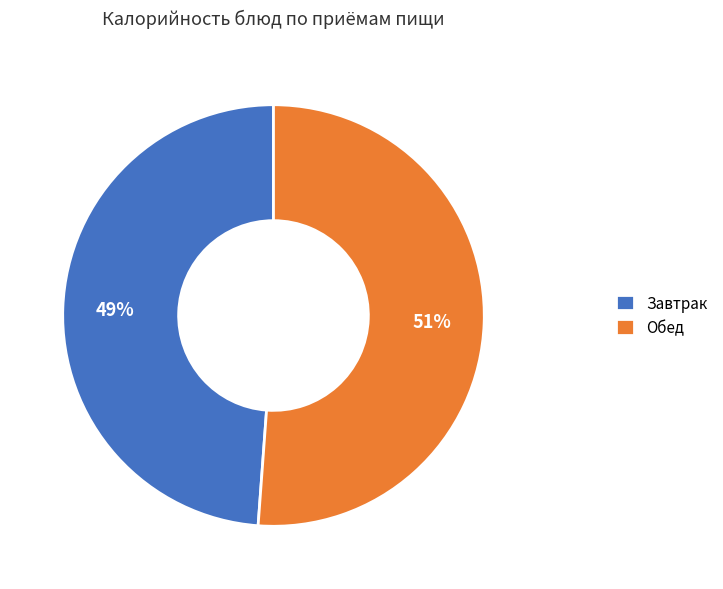

Is the sum of Обед and Завтрак greater than half?

Yes